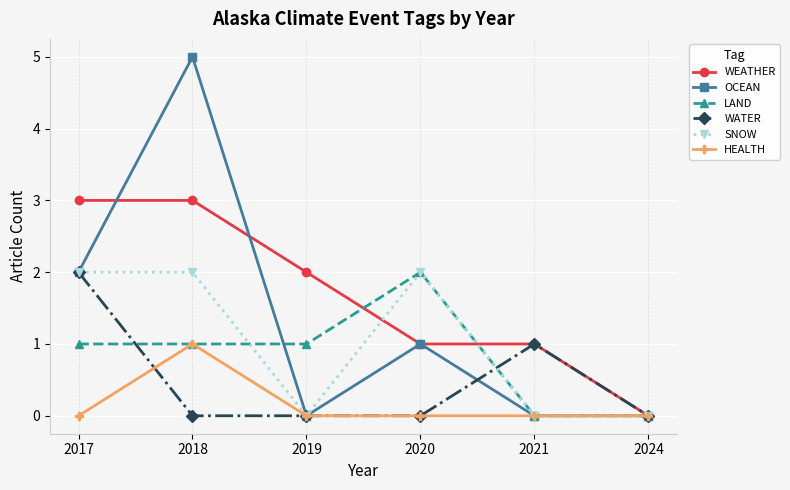

Which series changed the most between 2018 and 2024?

OCEAN